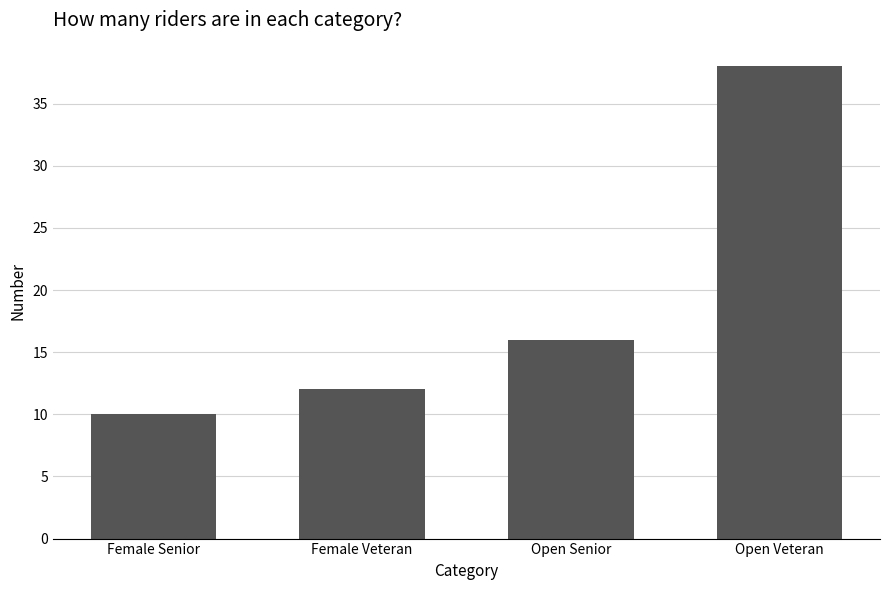

What is the change in value from Female Senior to Open Veteran?

+28